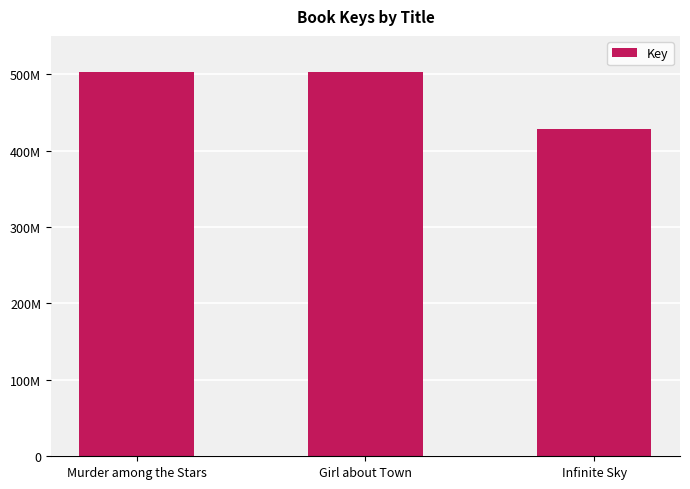

Does the chart contain any negative values?

No